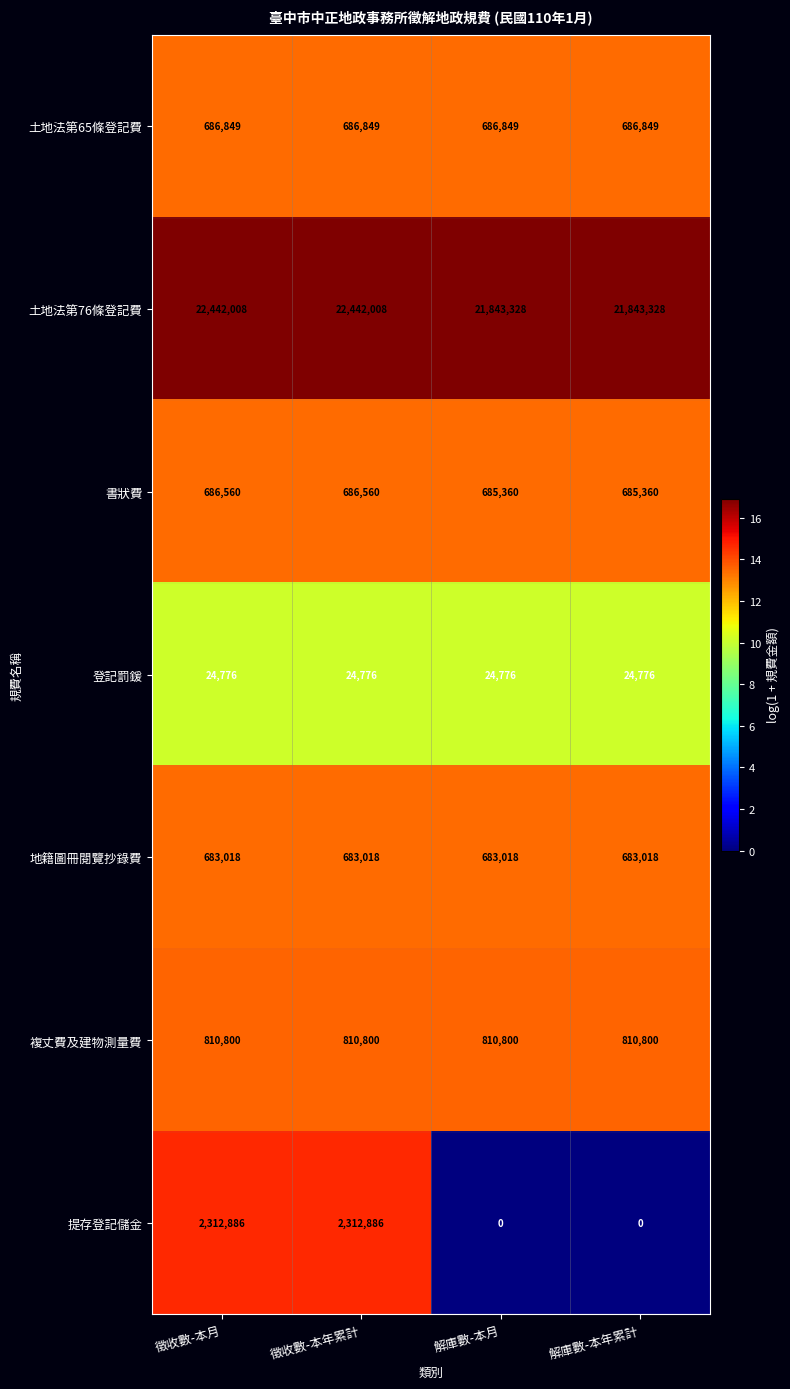

Which series has the widest spread of values?

提存登記儲金